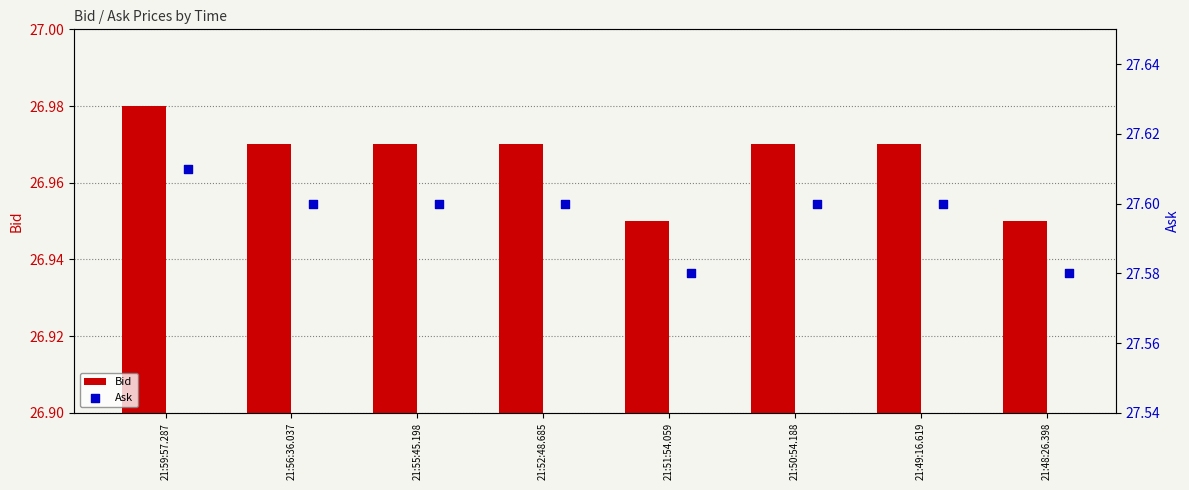

How many Bid values are between 26 and 27?

8